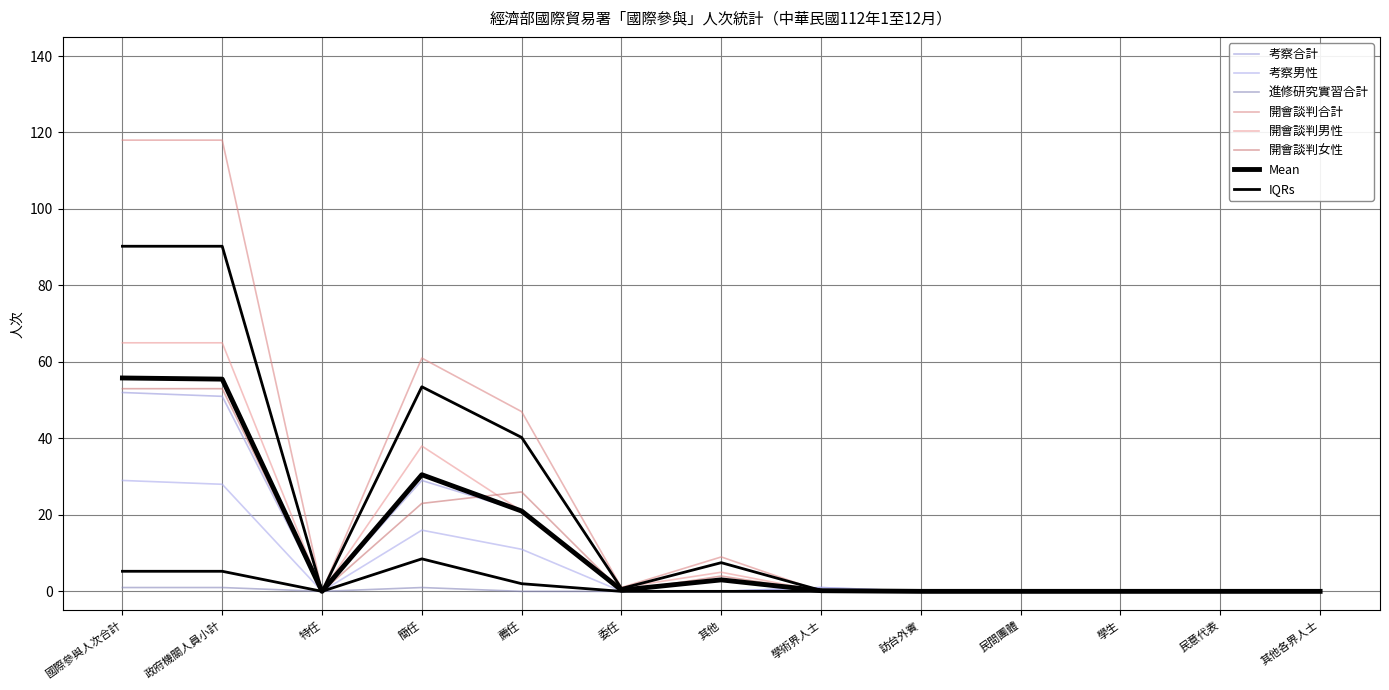

At 國際參與人次合計, list the series in order from smallest to largest.

進修研究實習合計, 考察男性, 考察合計, 開會談判女性, 開會談判男性, 開會談判合計